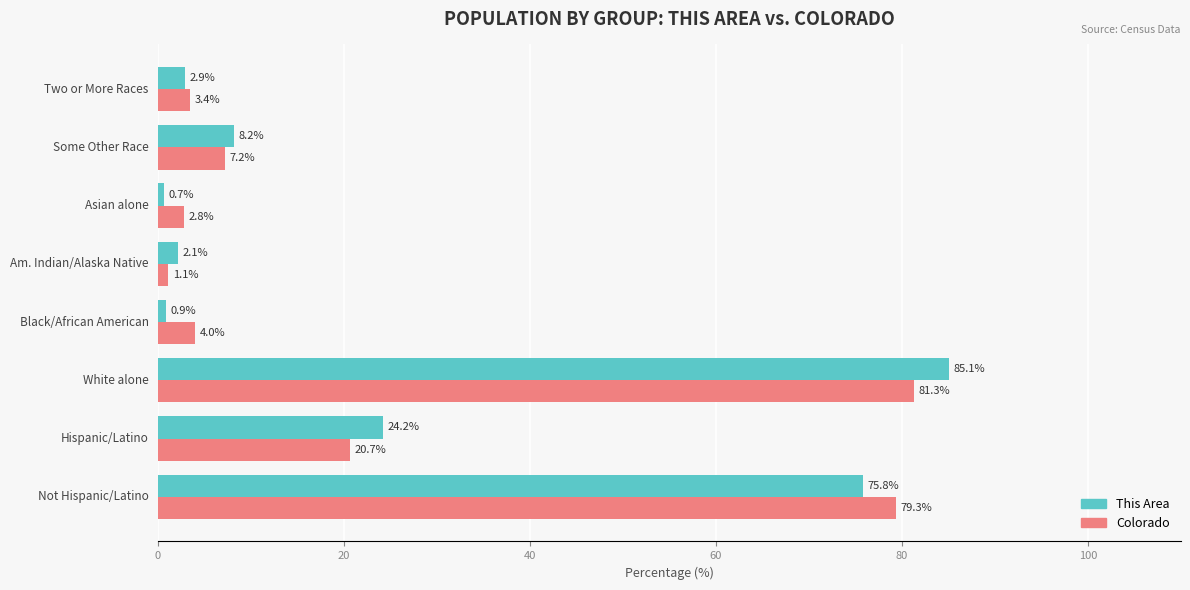

What is the minimum value shown in the chart?

0.7